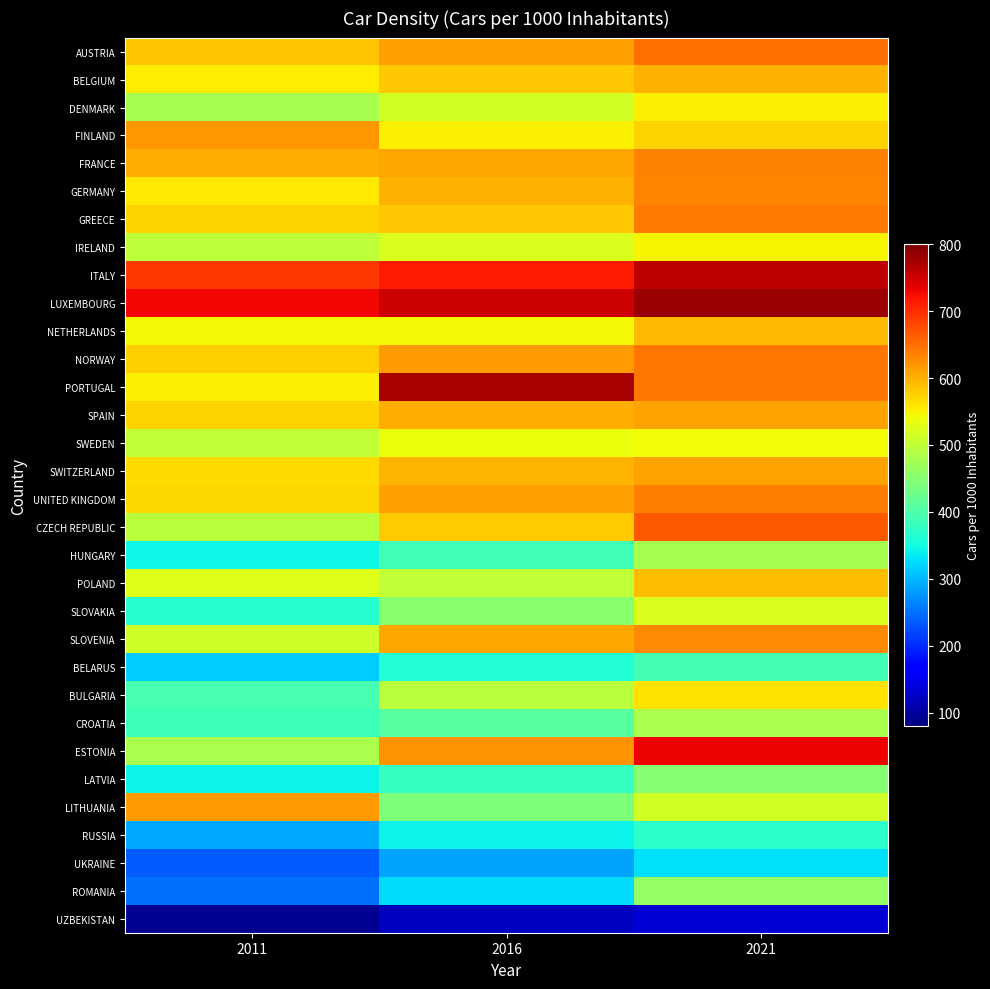

What is the minimum value for CZECH REPUBLIC?

496.1